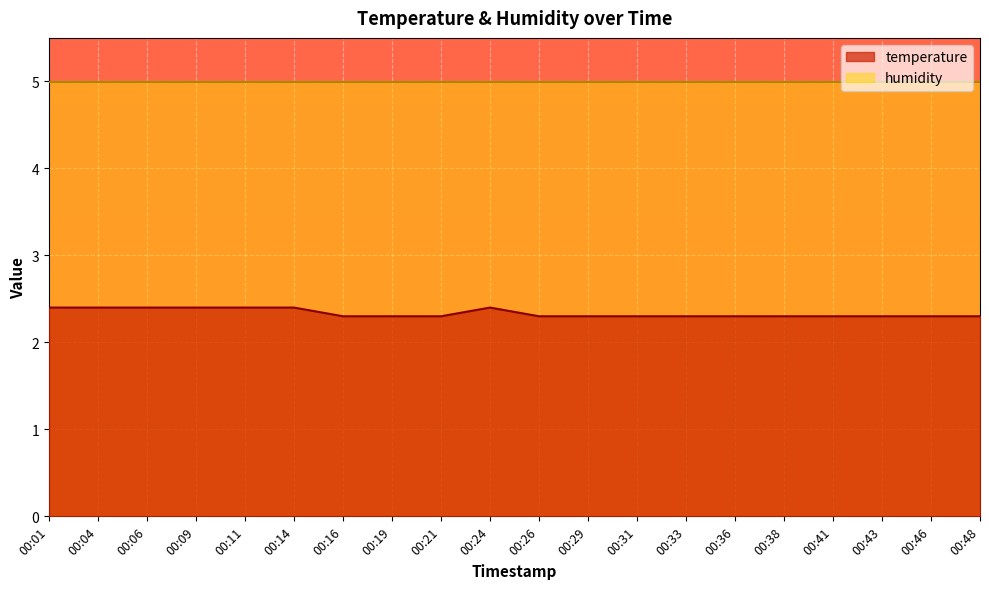

What is the smallest value displayed?

2.3